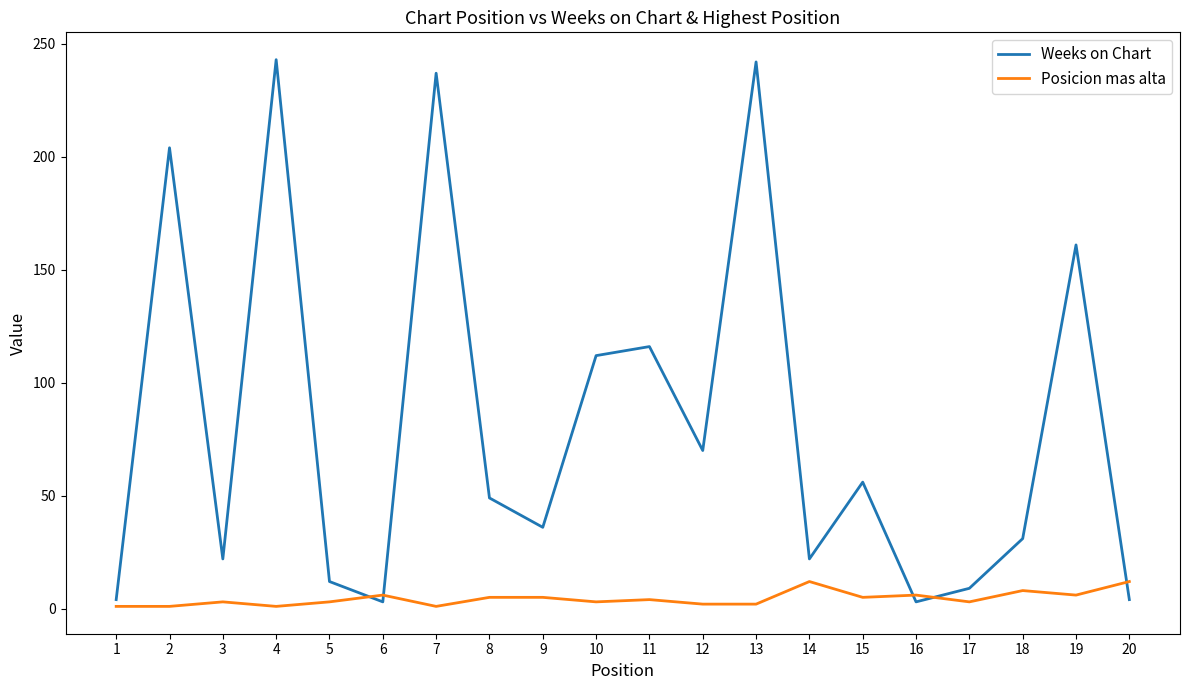

Rank the series at 1 from lowest to highest value.

Posicion mas alta, Weeks on Chart